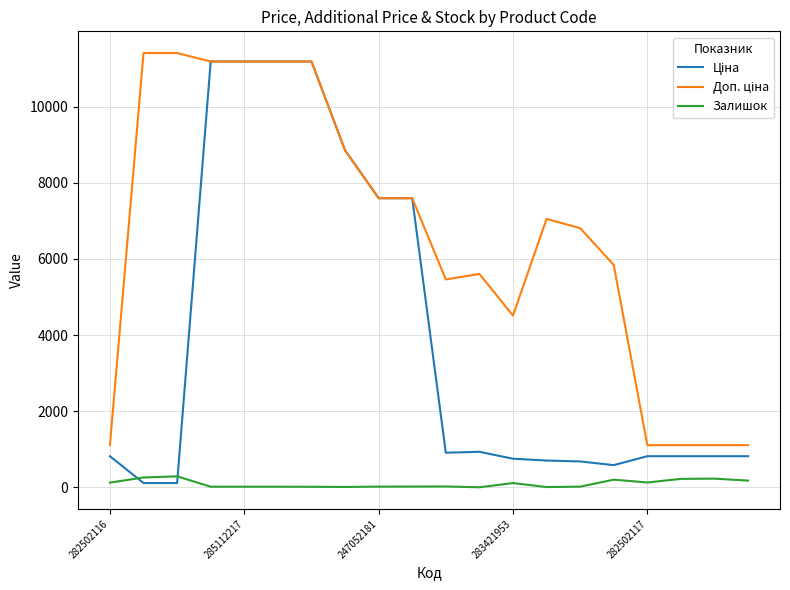

What is the greatest value displayed?

11410.0